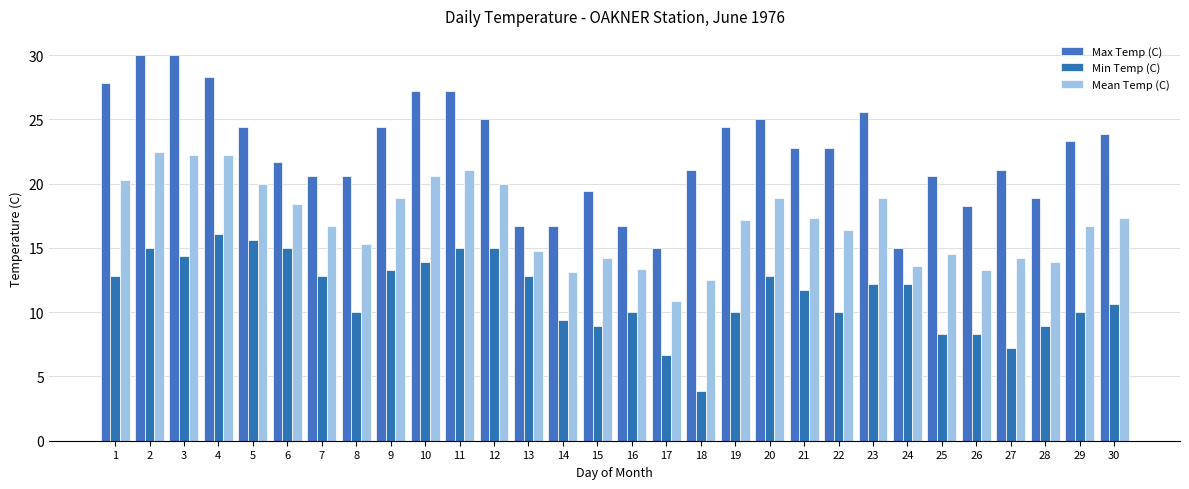

How many data points in Mean Temp (C) are above 17?

15